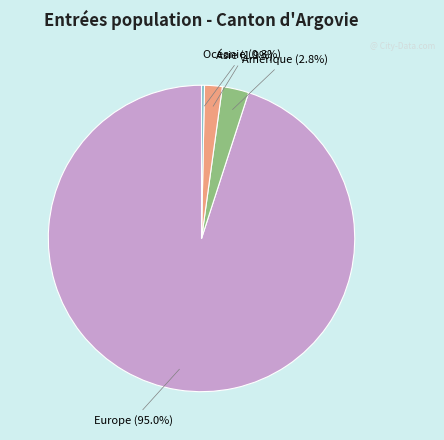

Approximately how many times larger is the value at Asie (1.9%) compared to Amérique (2.8%)?

0.7